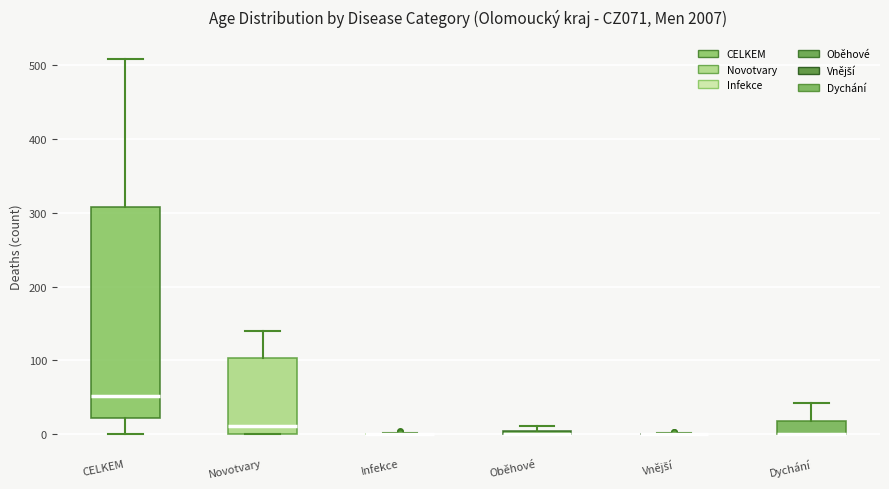

Which box is the tallest, from its lower edge to its upper edge?

CELKEM